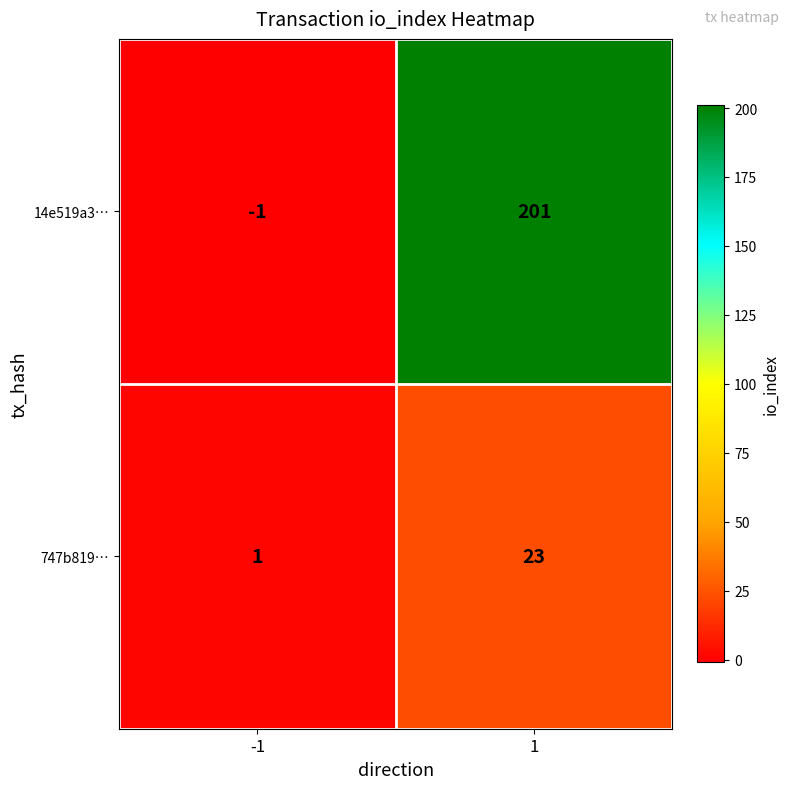

Which series changed the most between -1 and 1?

14e519a3…